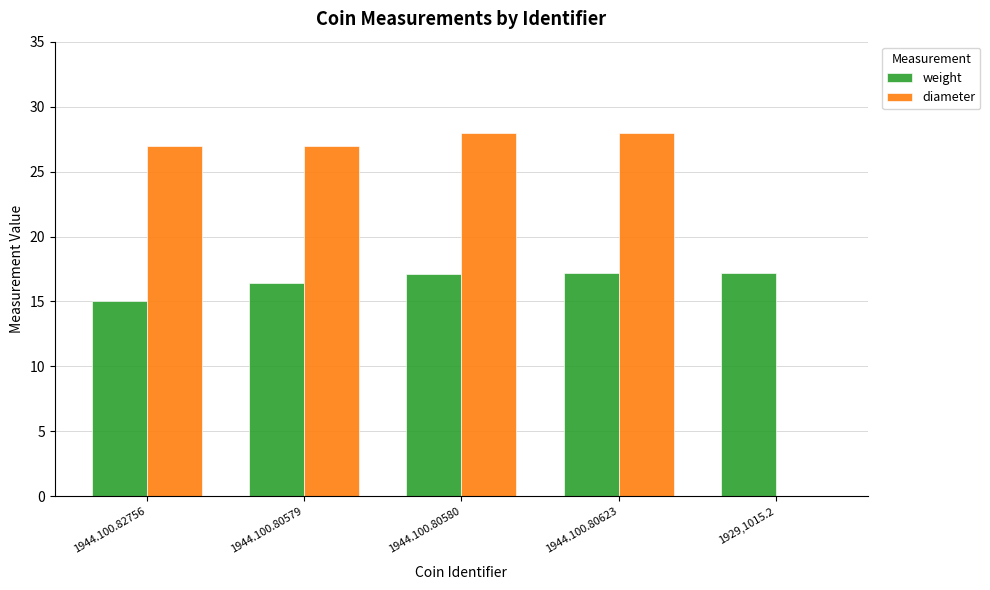

Which series has the largest total across all categories?

diameter